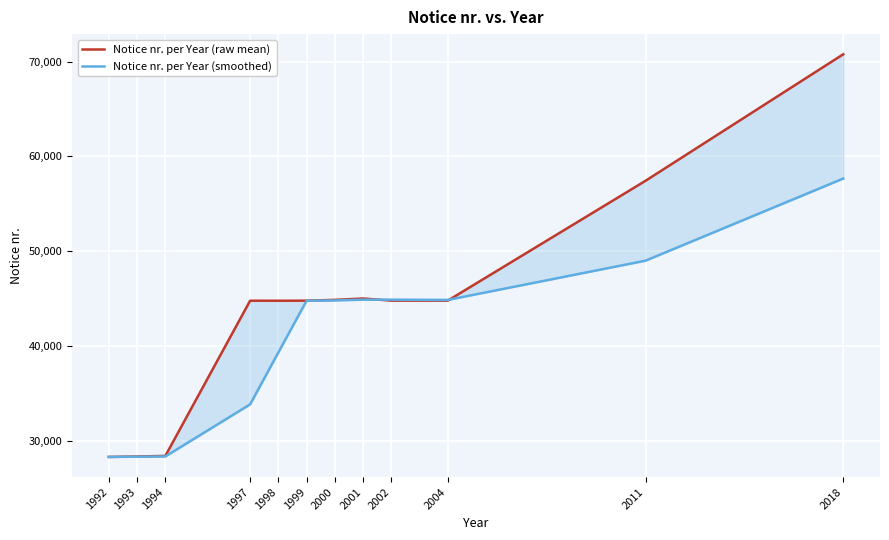

At how many categories does at least one series exceed 33318?

9